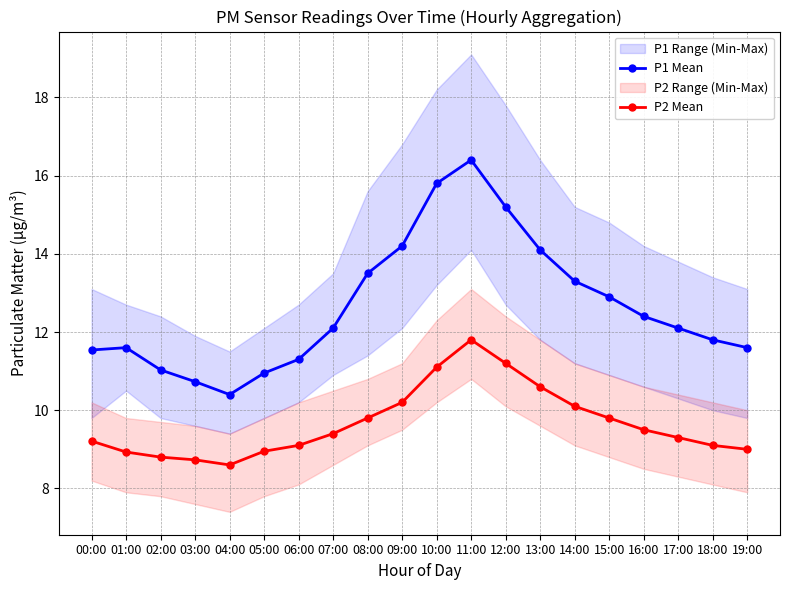

True or false: P1 Mean has a value of 11.6 at 19:00.

True